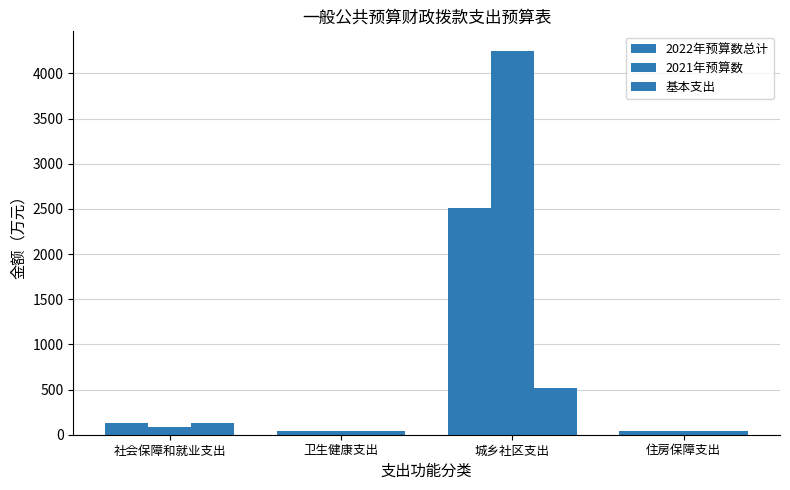

How many data points in 2022年预算数总计 are less than 127?

2